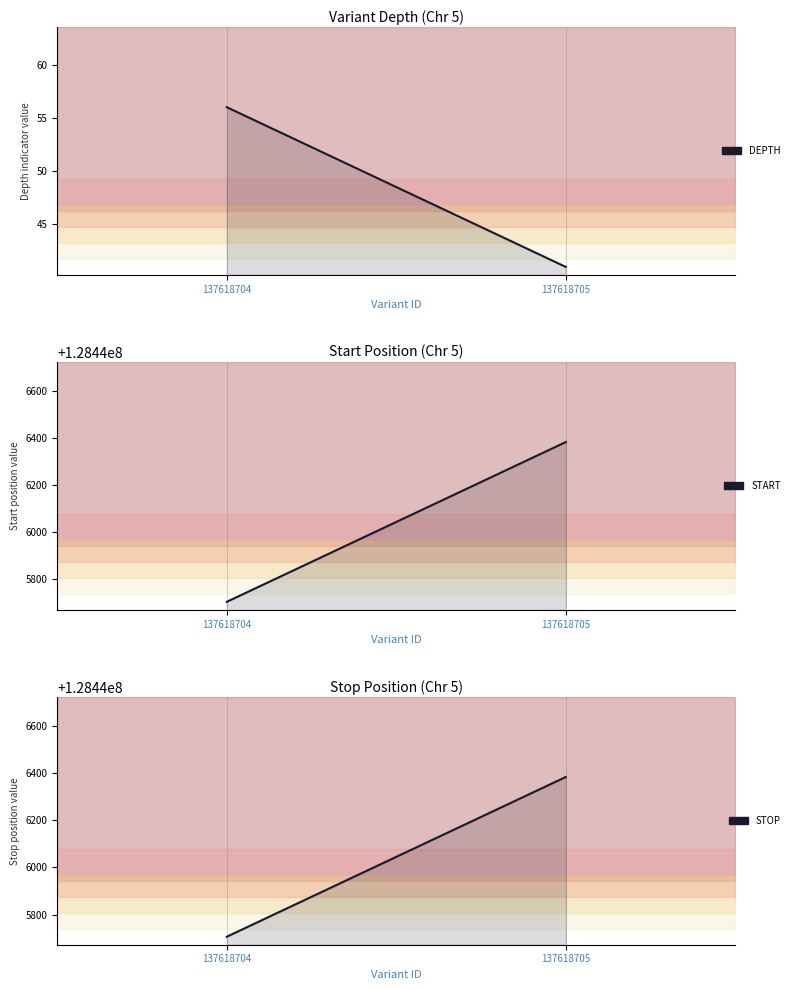

What is the value of the start point at the 1st from the left?

128445705